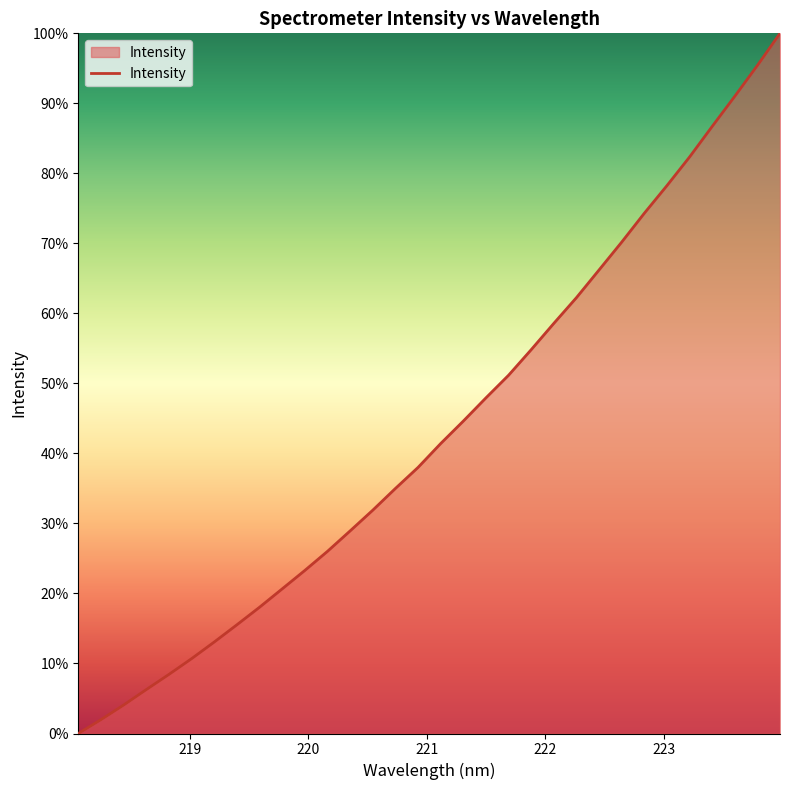

What is the maximum value shown in the chart?

100.0